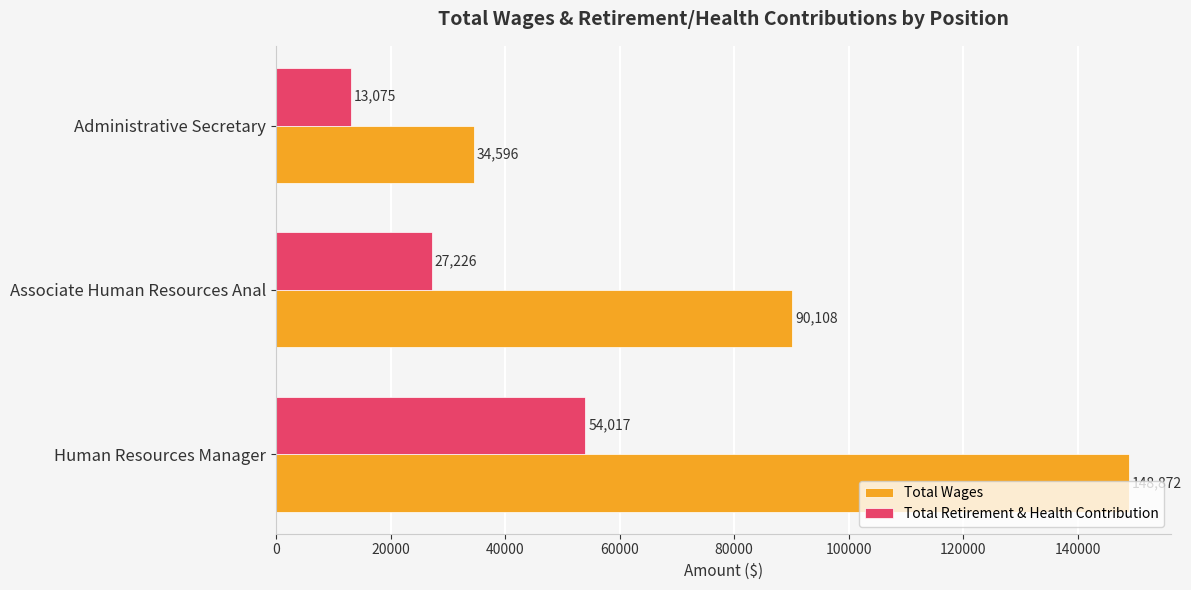

True or false: Total Retirement & Health Contribution has a value of 7367 at Administrative Secretary.

False